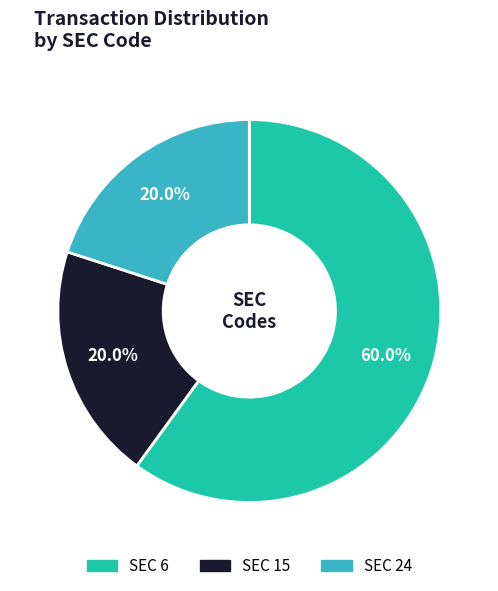

Is there any slice that represents more than half of the pie?

Yes